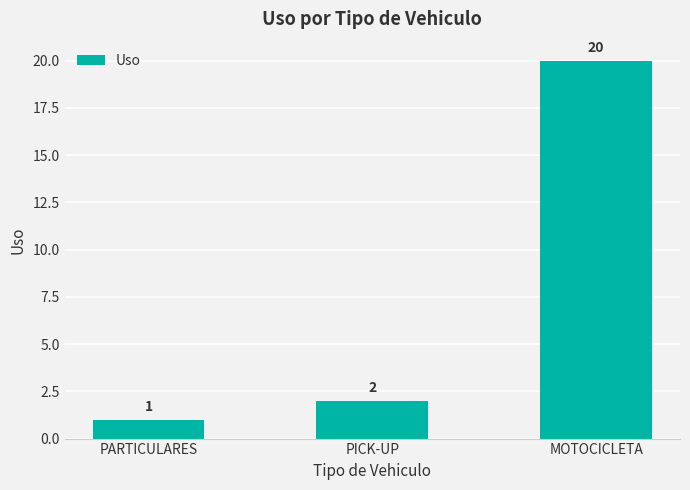

Which category has the highest value across all series?

MOTOCICLETA